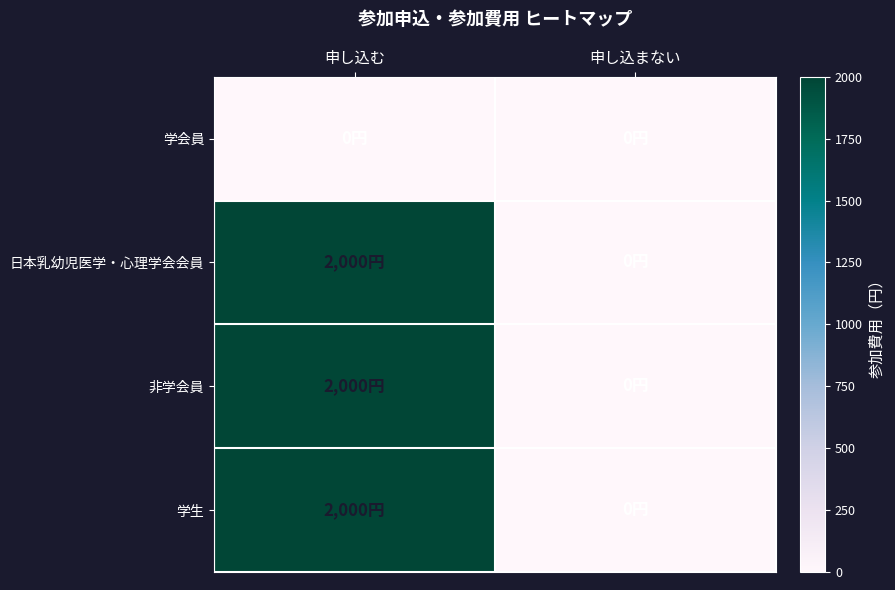

Reading left to right, transcribe all the data shown in this chart.

学会員: 申し込む=0	申し込まない=0
日本乳幼児医学・心理学会会員: 申し込む=2000	申し込まない=0
非学会員: 申し込む=2000	申し込まない=0
学生: 申し込む=2000	申し込まない=0